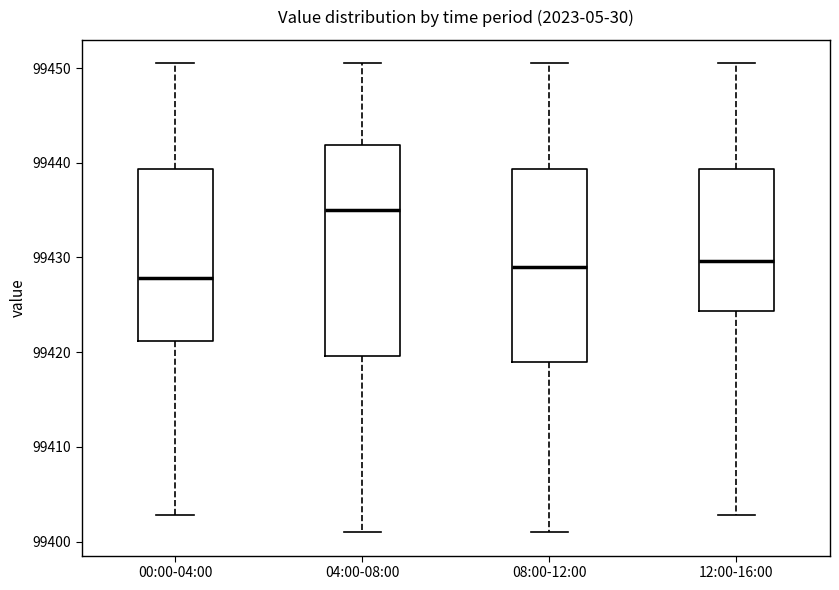

Reading left to right, transcribe this box plot: for each box, give where its median line is, the range the box spans, and where its two whiskers end, as read against the y-axis. The values are not printed on the chart, so give them approximately, as read against the axis.

00:00-04:00: median 99428, box 99421 to 99439, whiskers 99403 to 99451
04:00-08:00: median 99435, box 99420 to 99442, whiskers 99401 to 99451
08:00-12:00: median 99429, box 99419 to 99439, whiskers 99401 to 99451
12:00-16:00: median 99430, box 99424 to 99439, whiskers 99403 to 99451